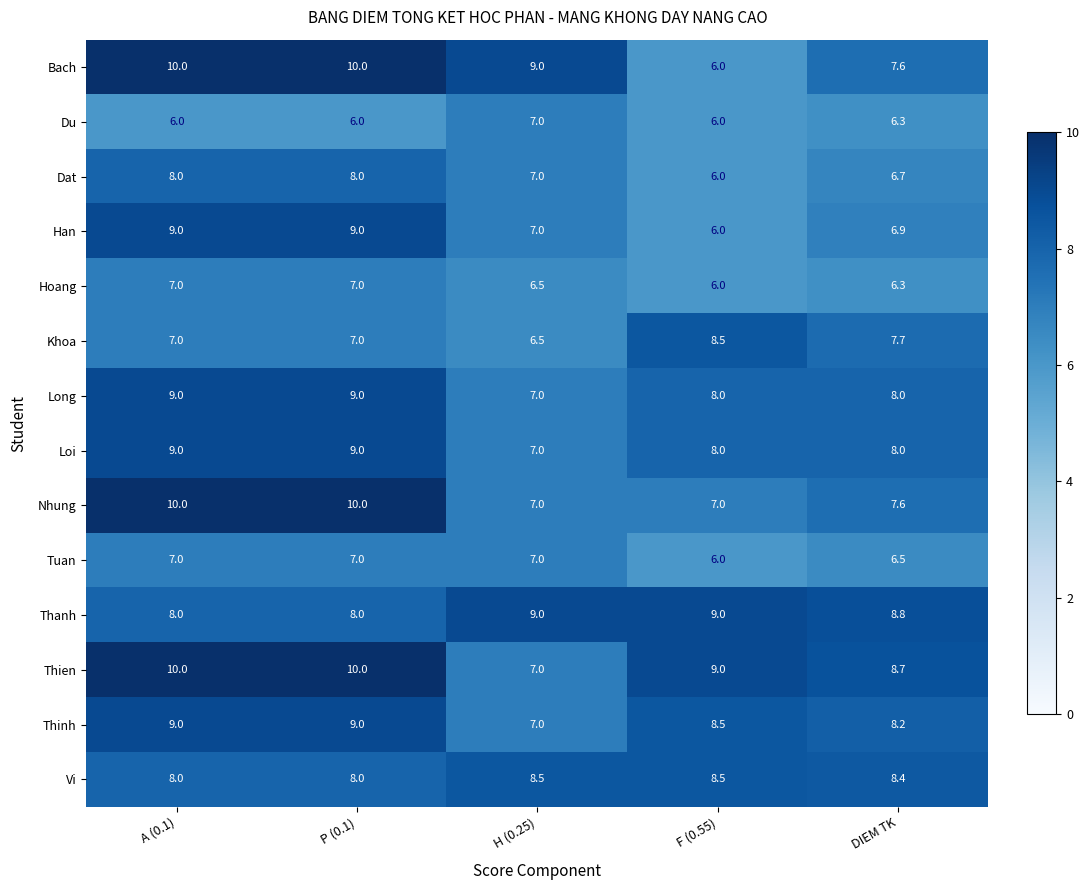

What is the greatest value displayed?

10.0